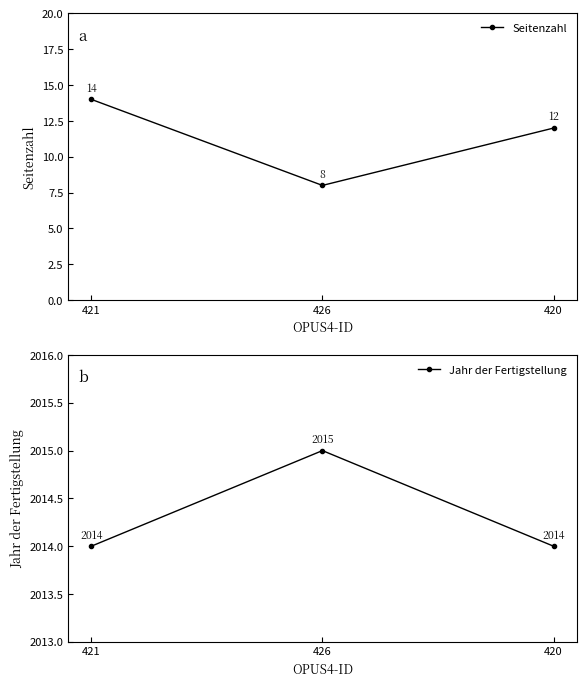

What are all the series names shown in the legend?

Seitenzahl, Jahr der Fertigstellung